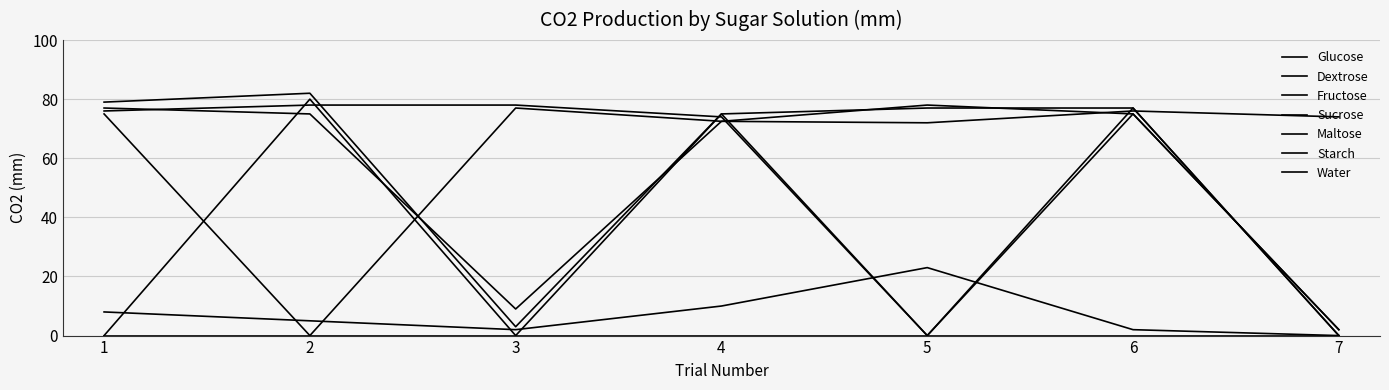

How many interior local peaks does the Fructose series have?

2